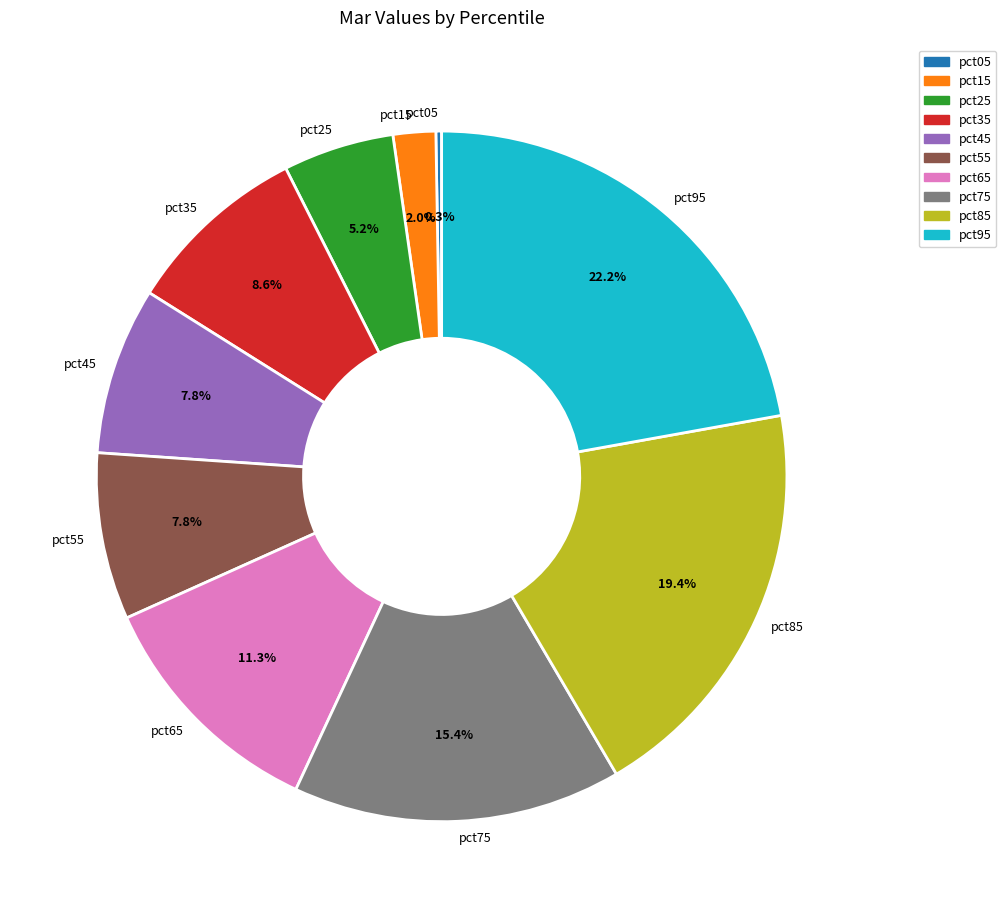

What portion of the pie excludes pct65?

88.7%